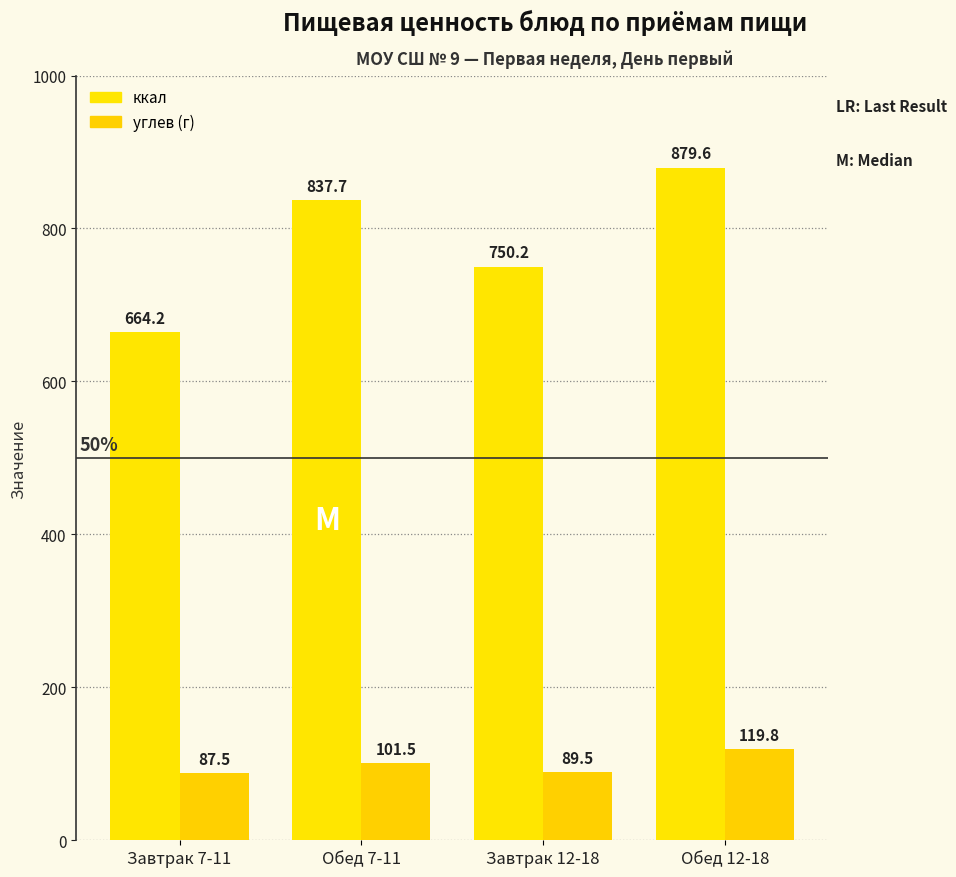

How many bars are there in total?

8